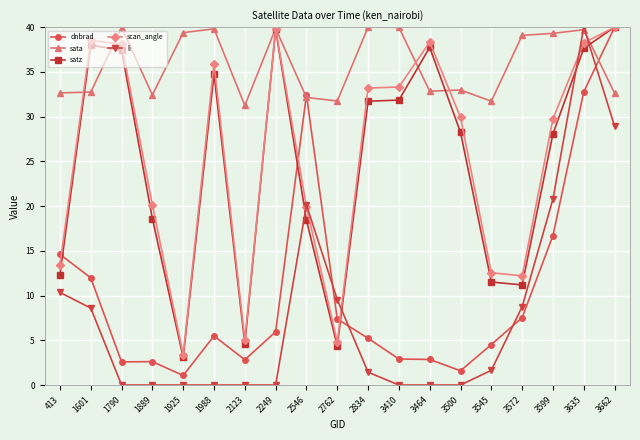

Which series has the largest total across all categories?

sata